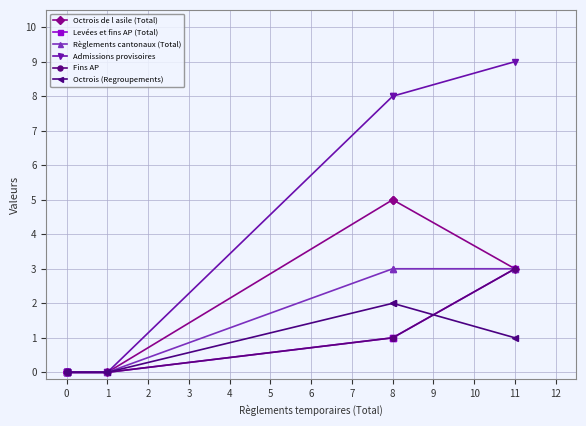

True or false: Admissions provisoires and Octrois (Regroupements) intersect in this chart.

False